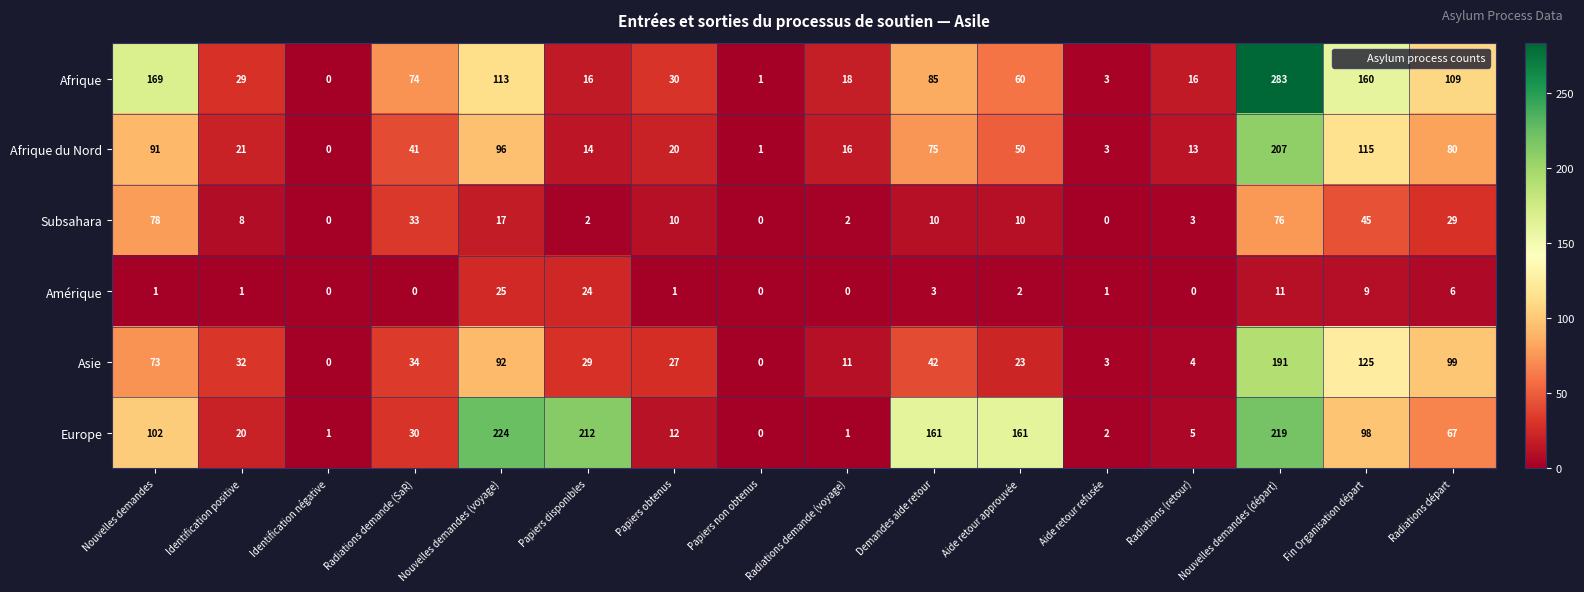

What is the greatest value displayed?

283